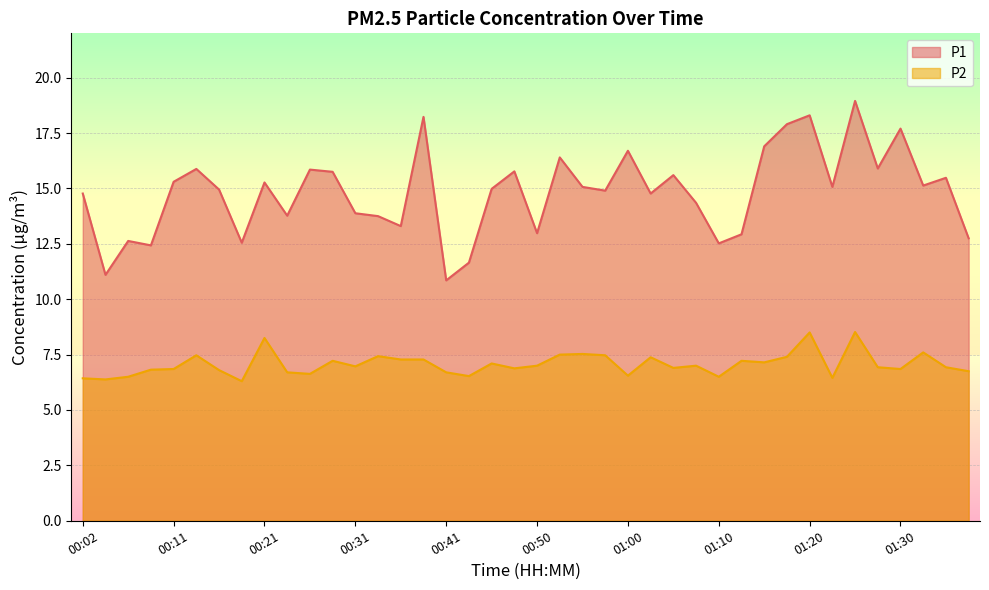

What is the smallest value displayed?

6.3